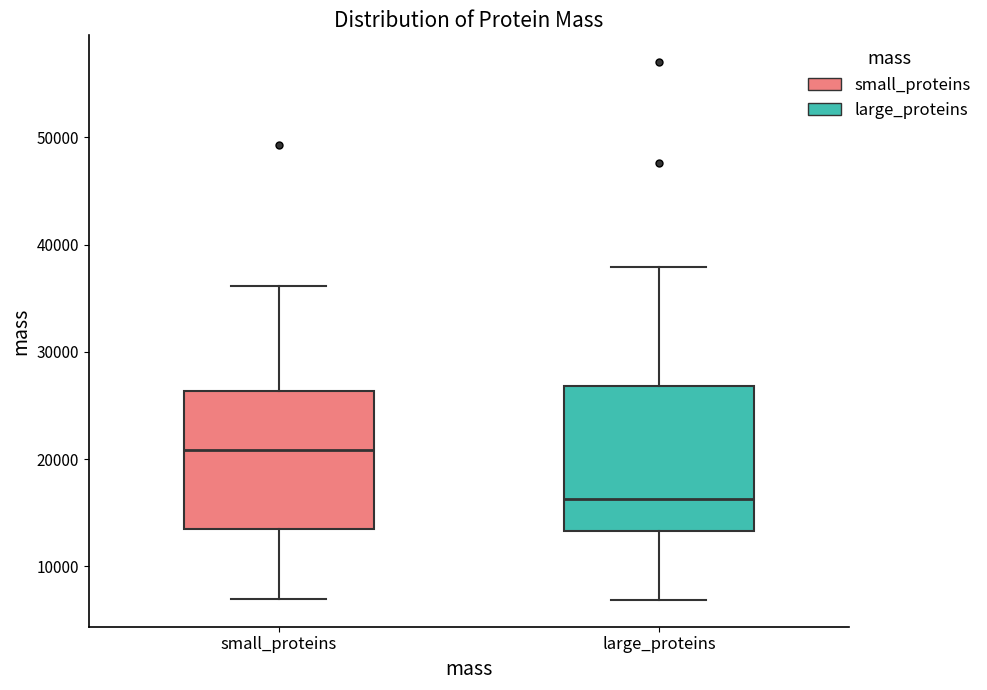

Which box's median line is the lowest?

large_proteins